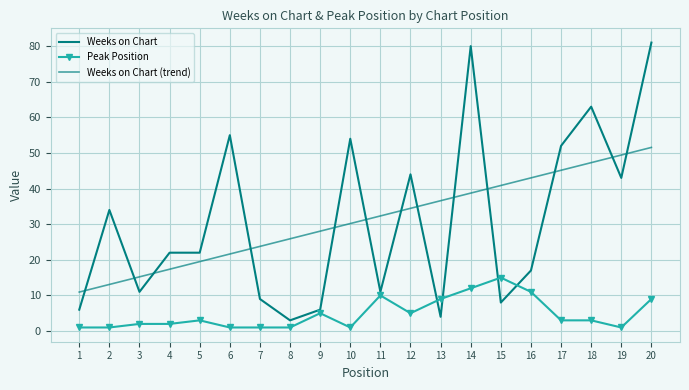

In Weeks on Chart, how many points are higher than both neighbors (excluding endpoints)?

6